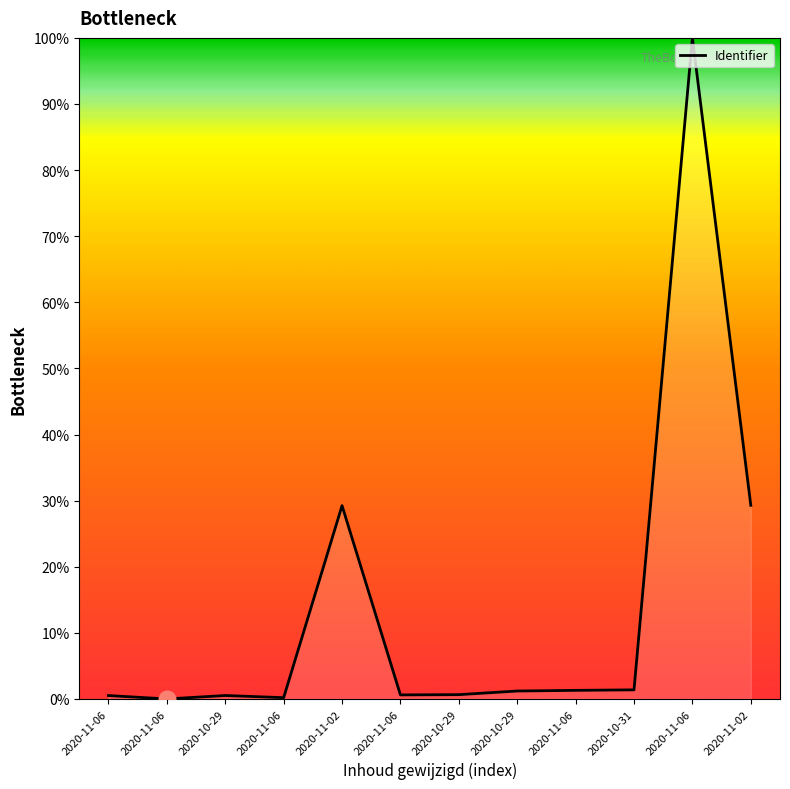

Reading right to left, what are all the values shown in this chart?

2020-11-02=29.3	2020-11-06=100.0	2020-10-31=1.4	2020-11-06=1.3	2020-10-29=1.2	2020-10-29=0.7	2020-11-06=0.6	2020-11-02=29.2	2020-11-06=0.2	2020-10-29=0.5	2020-11-06=0.0	2020-11-06=0.5